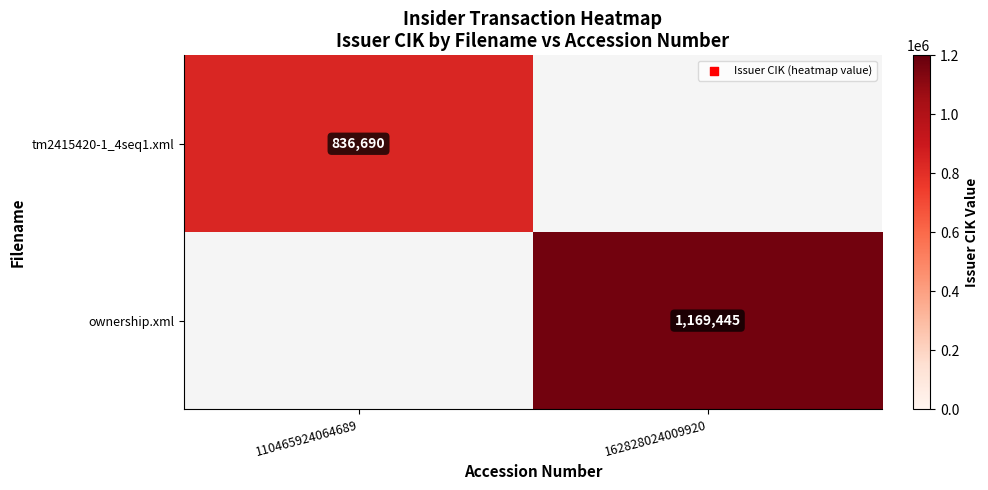

True or false: ownership.xml has a value of 1169445 at 162828024009920.

True